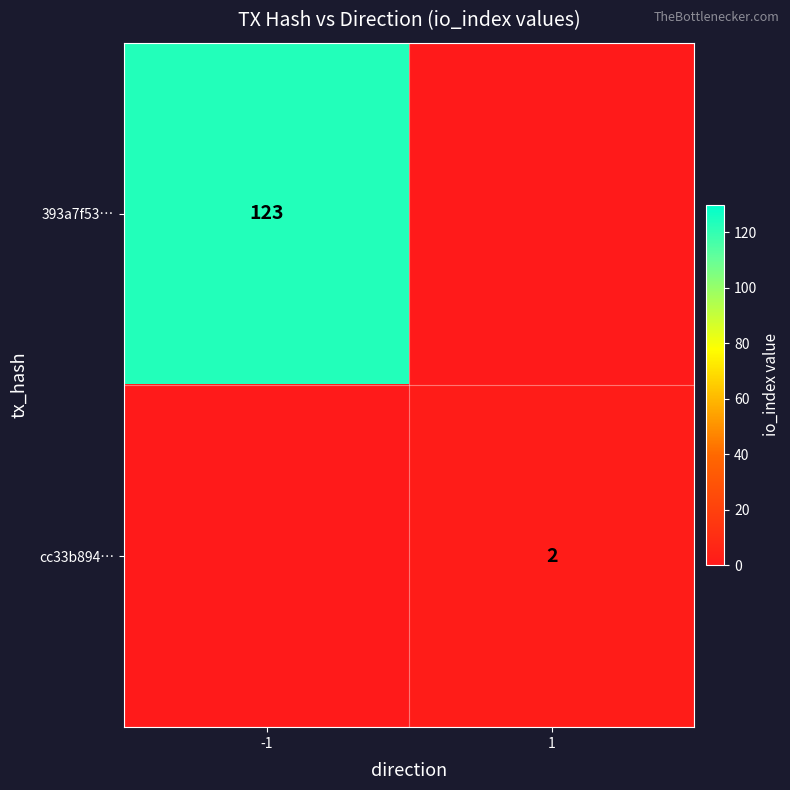

The value of 393a7f53… at -1 is 123. True or false?

True